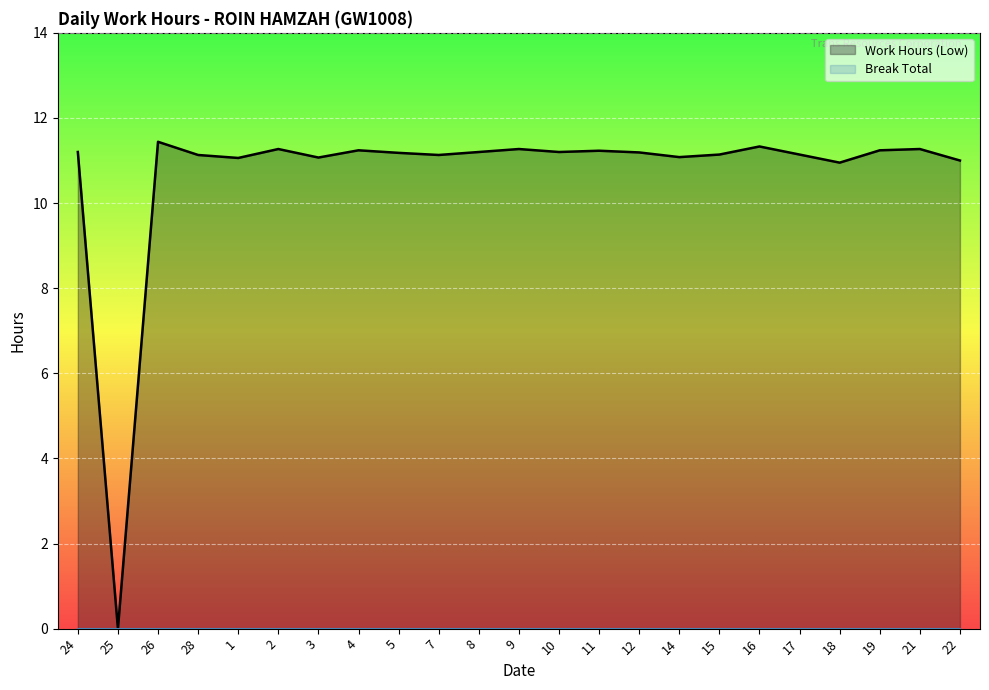

How many data points in Work Hours (Low) are less than 11?

2